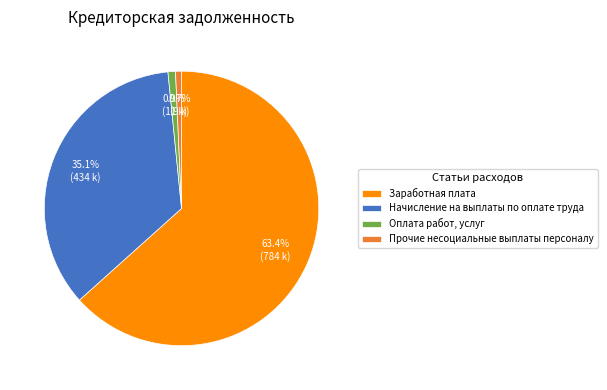

What is the ratio of the value at Начисление на выплаты по оплате труда to the value at Прочие несоциальные выплаты персоналу?

49.8